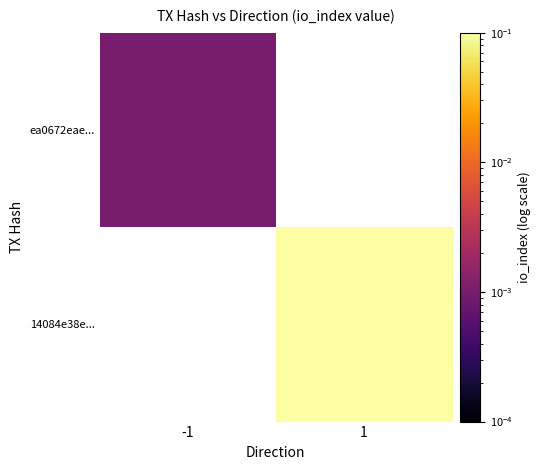

Is it true that 14084e38e... equals 0.1 at 1?

False